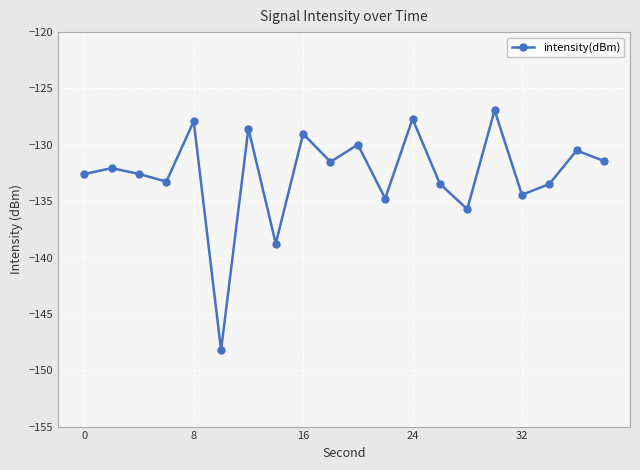

What is the difference between the maximum and second lowest values?

11.8